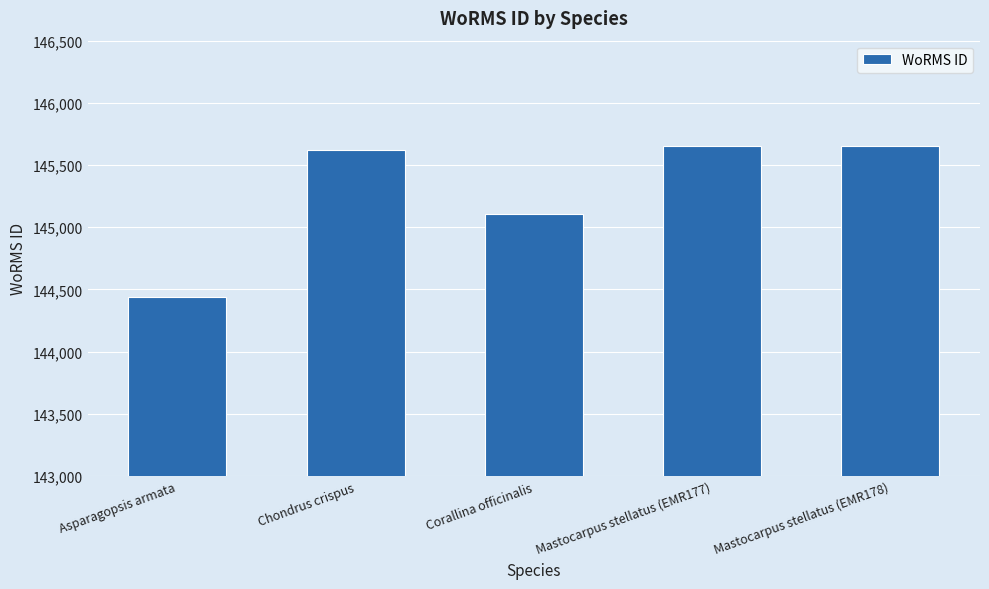

Reading left to right, extract all data points from this chart.

Asparagopsis armata=144438	Chondrus crispus=145625	Corallina officinalis=145108	Mastocarpus stellatus (EMR177)=145650	Mastocarpus stellatus (EMR178)=145650